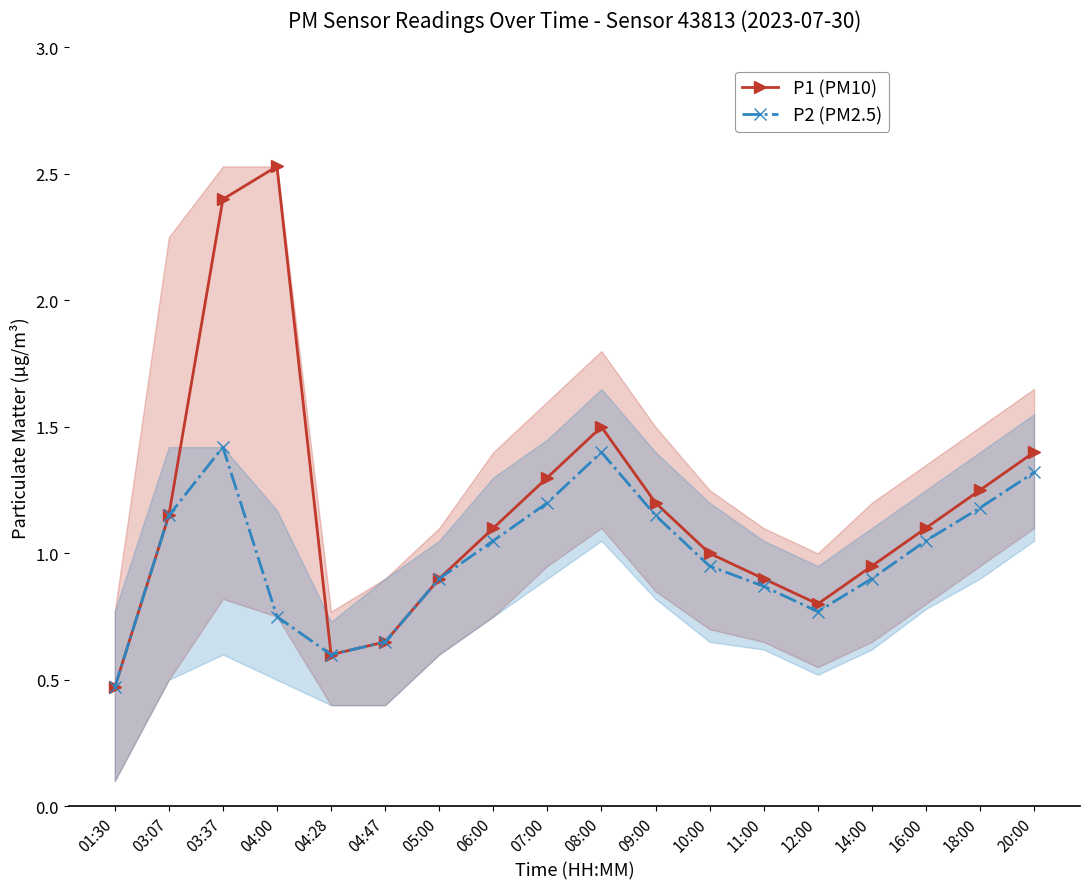

In P1 (PM10), how many points are lower than both neighbors (excluding endpoints)?

2